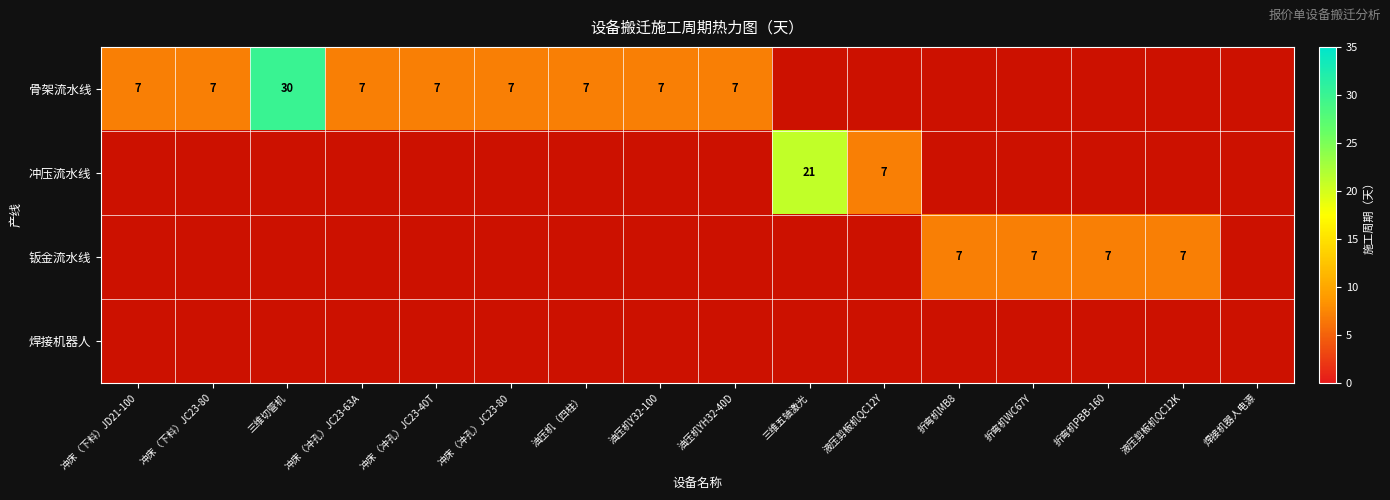

Which has a higher value, 冲床（下料）JD21-100 or 油压机（四柱）?

冲床（下料）JD21-100